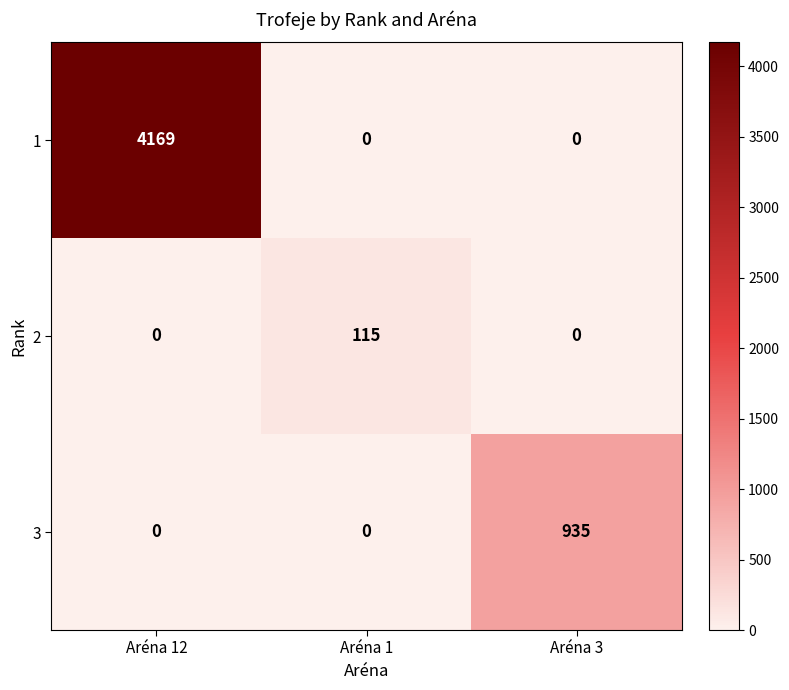

Reading left to right, extract all data points from this chart.

1: 4169	0	0
2: 0	115	0
3: 0	0	935